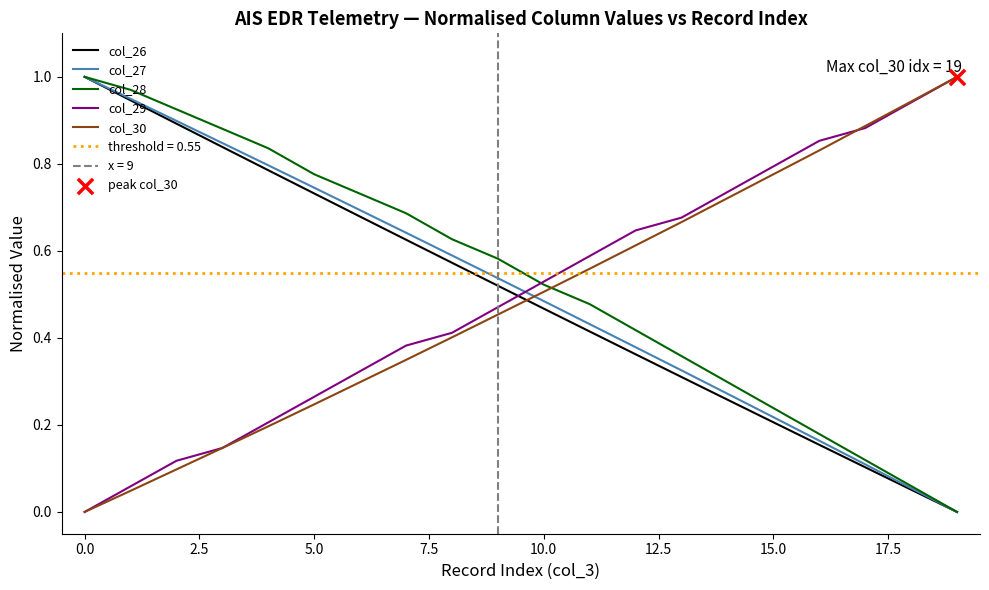

The value of col_26 at 5.0 is 1.2. True or false?

False